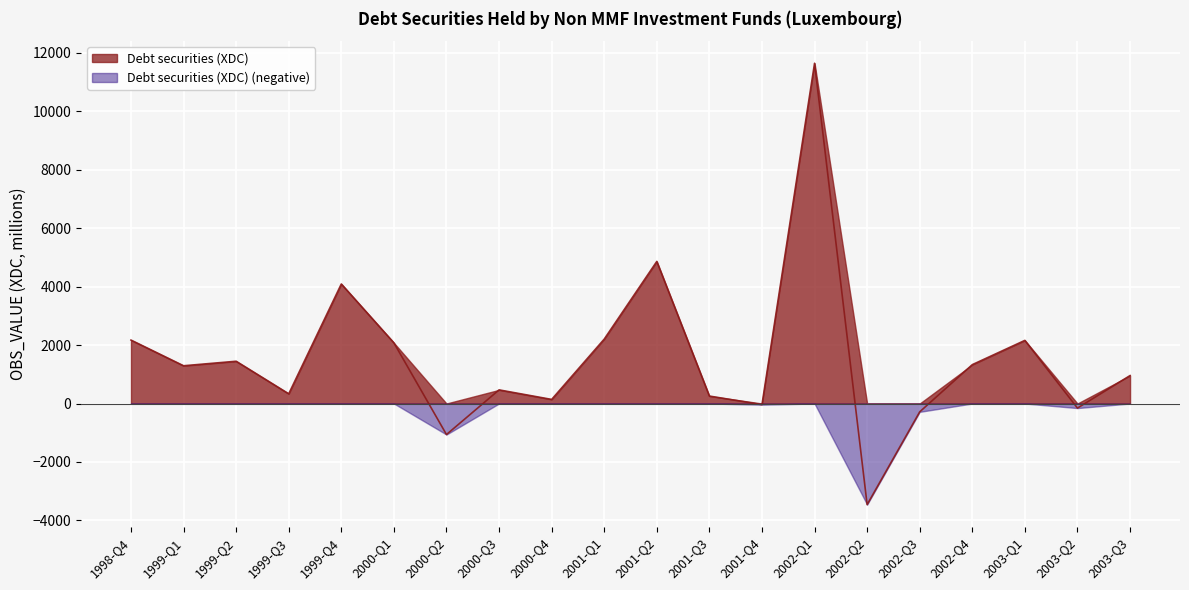

Where does the data first go above 1291?

1998-Q4